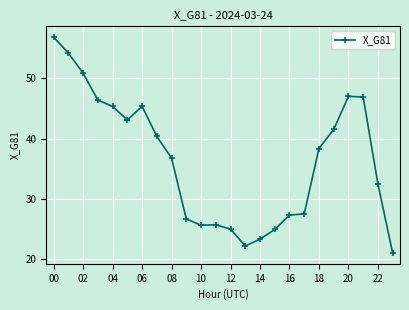

How many data points are above 38?

12